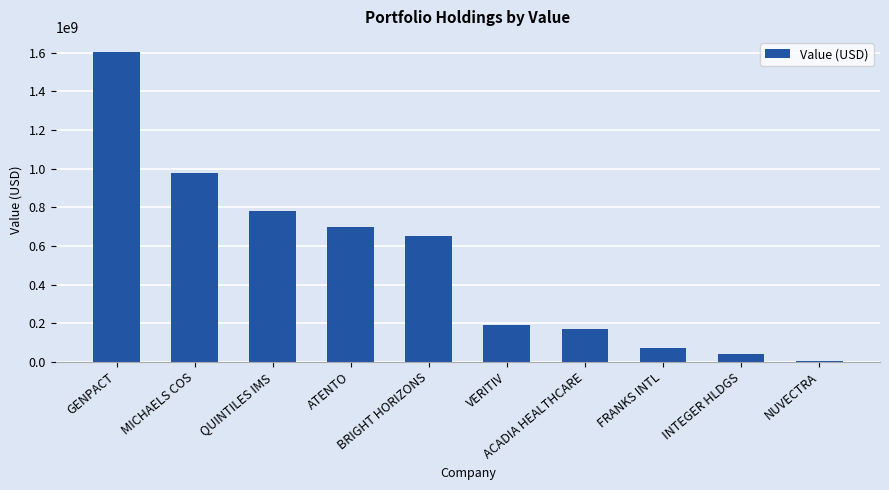

Between VERITIV and MICHAELS COS, which is larger?

MICHAELS COS